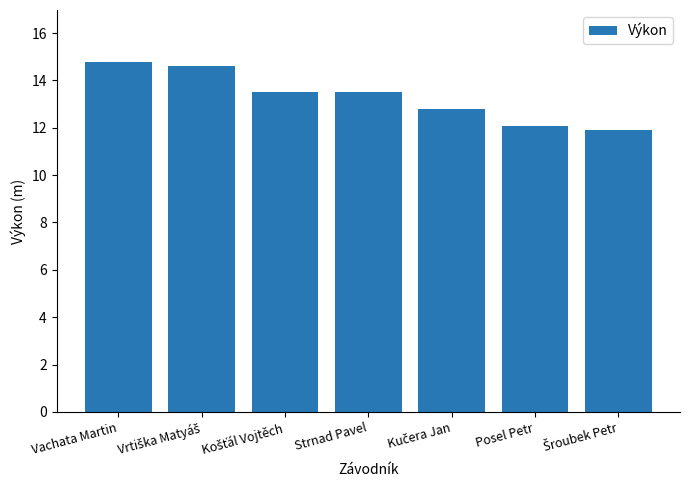

Between Vachata Martin and Posel Petr, which is larger?

Vachata Martin